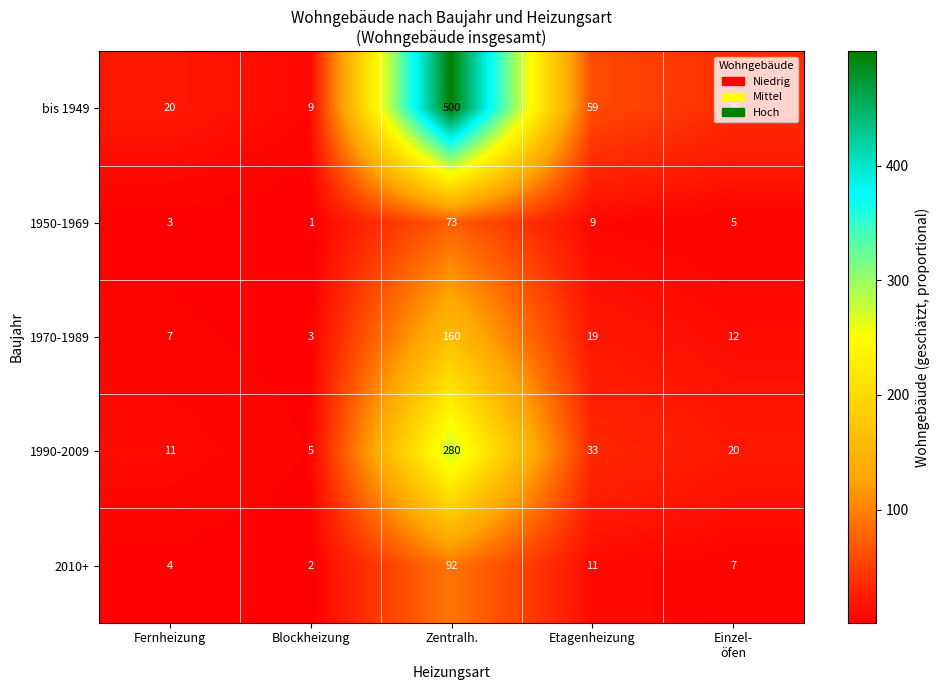

True or false: 2010+ has a value of 3 at Blockheizung.

False